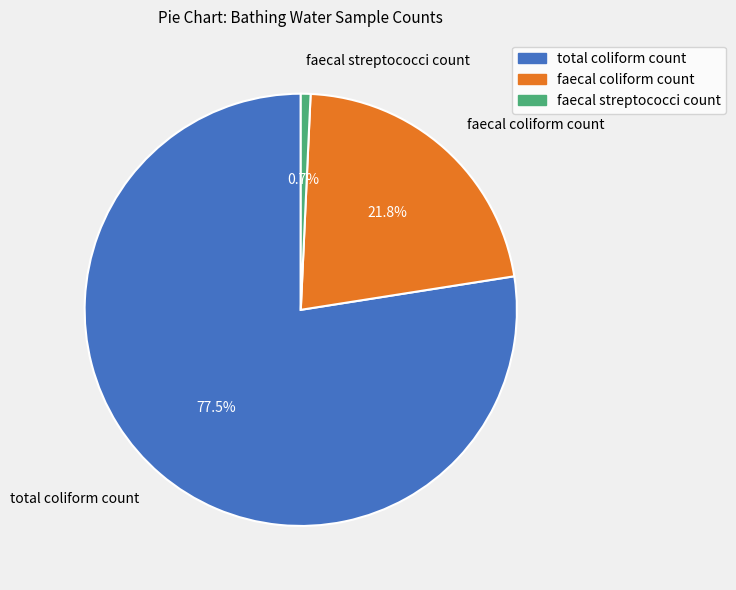

The faecal coliform count slice represents 22% of the pie. True or false?

True